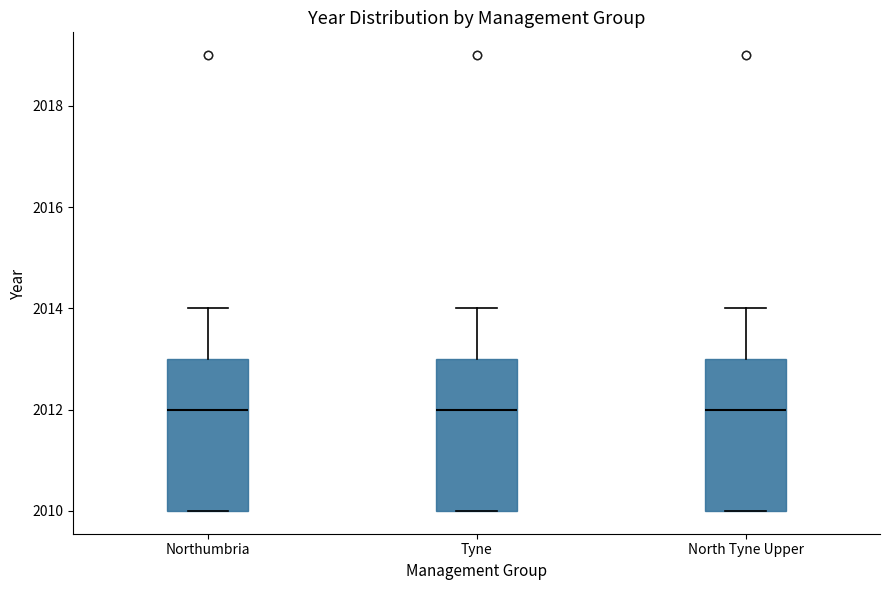

Reading left to right, read every box against the y-axis: the position of its median line, the range the box covers, and the ends of its whiskers. The values are not printed on the chart, so give them approximately, as read against the axis.

Northumbria: median 2012, box 2010 to 2013, whiskers 2010 to 2014
Tyne: median 2012, box 2010 to 2013, whiskers 2010 to 2014
North Tyne Upper: median 2012, box 2010 to 2013, whiskers 2010 to 2014